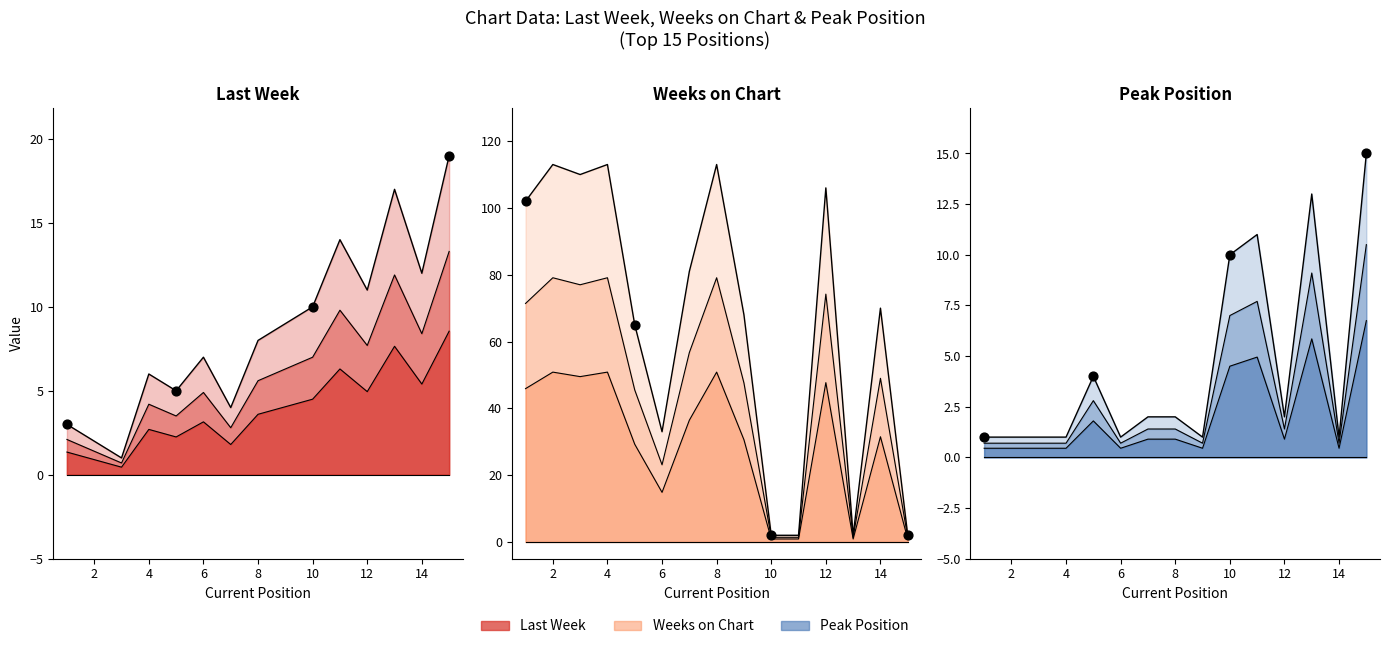

At which category is the sum across all series the highest?

8